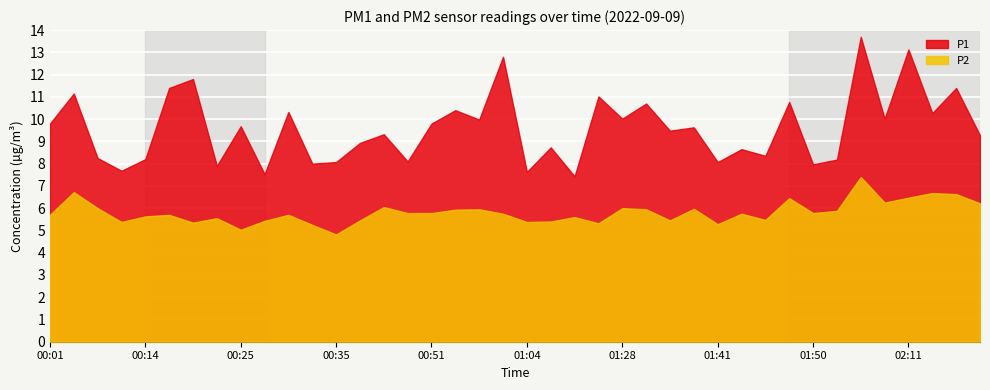

What is the label of the 9th point from the left?

00:25